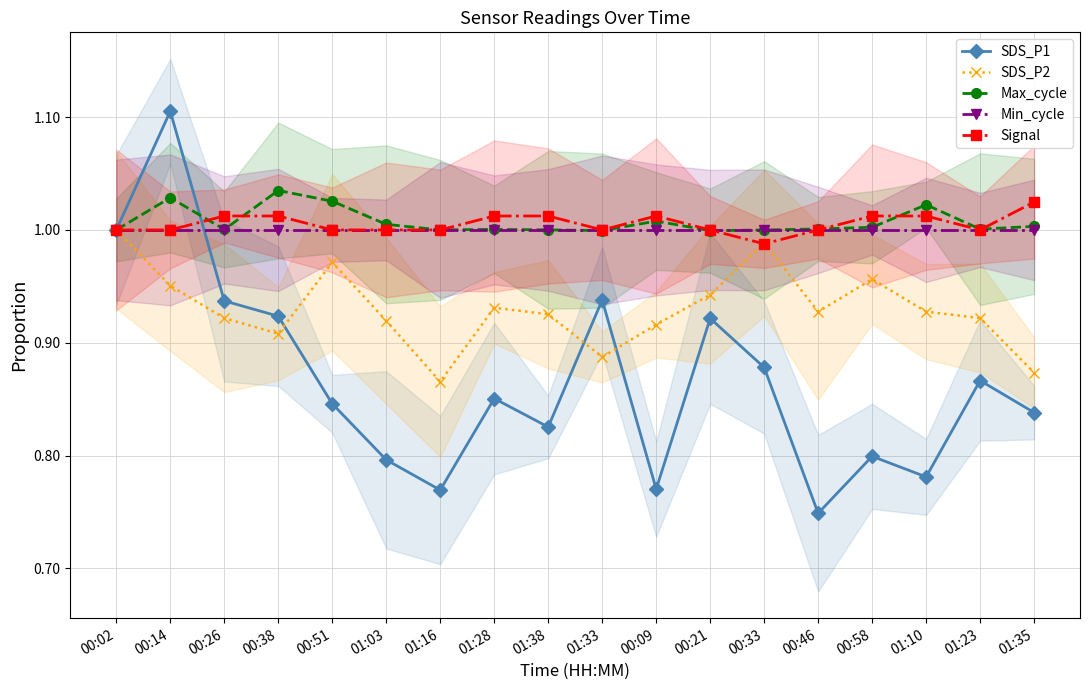

What is the label of the 1st point from the left?

00:02